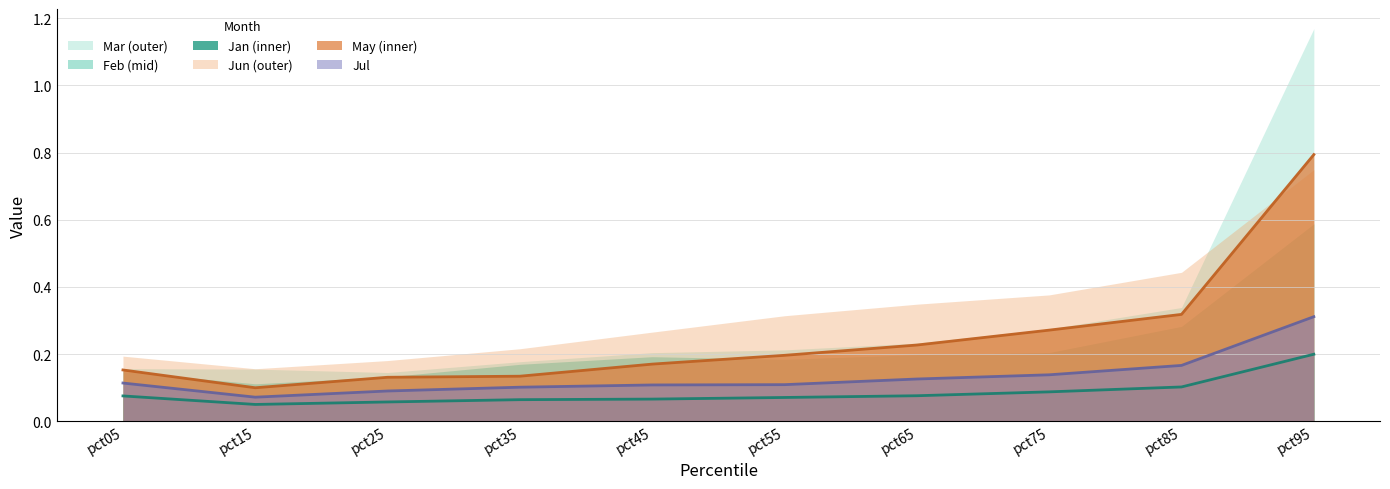

What are all the series names shown in the legend?

Mar (outer), Feb (mid), Jan (inner), Jun (outer), May (inner), Jul